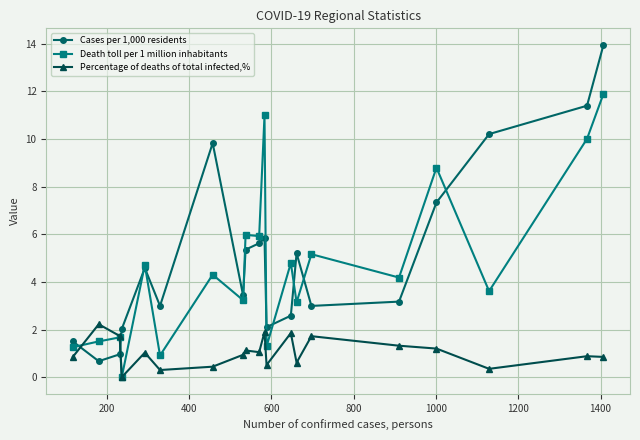

True or false: Cases per 1,000 residents and Percentage of deaths of total infected,% intersect in this chart.

True